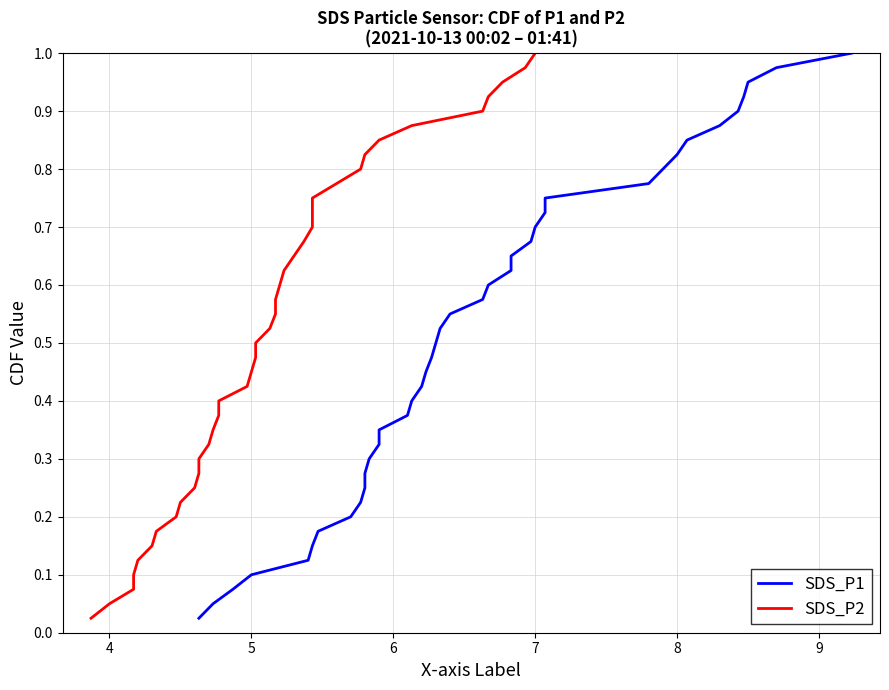

What is the difference between the maximum and second lowest values in the SDS_P2 series?

0.9